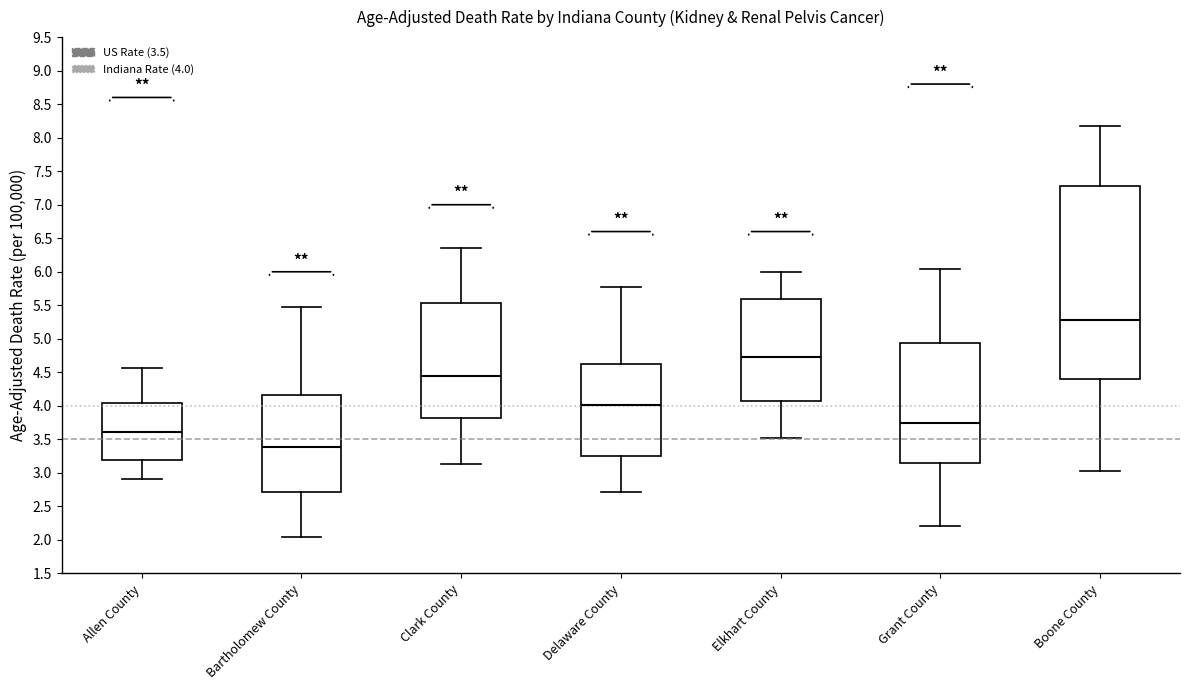

Where does the upper whisker of the box for Elkhart County end on the y-axis? The values are not printed on the chart, so give them approximately, as read against the axis.

6.00